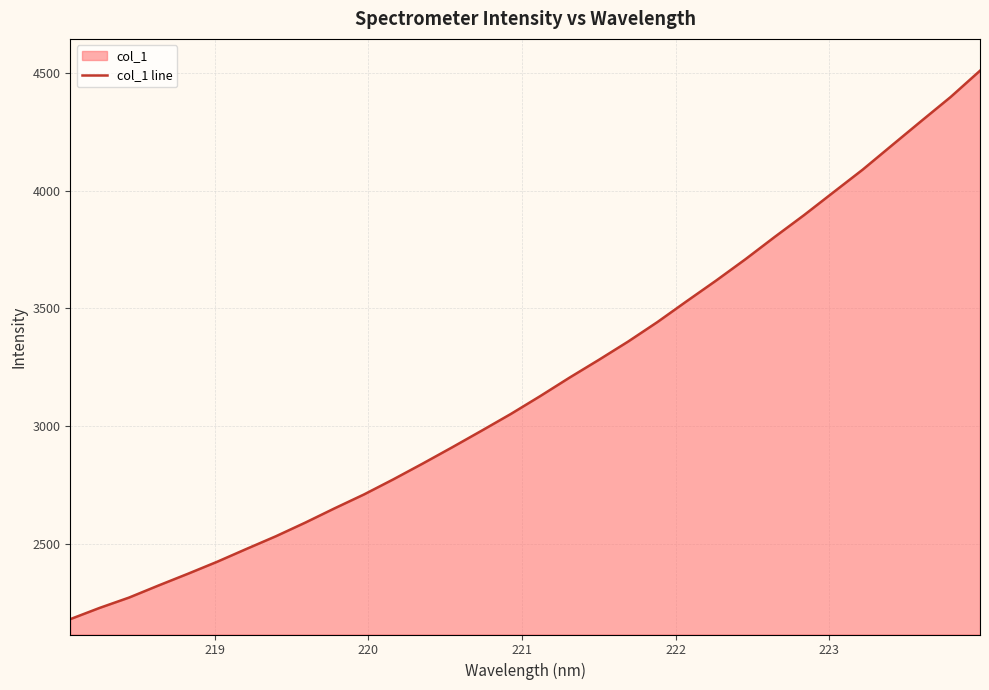

What is the smallest value displayed?

2178.4